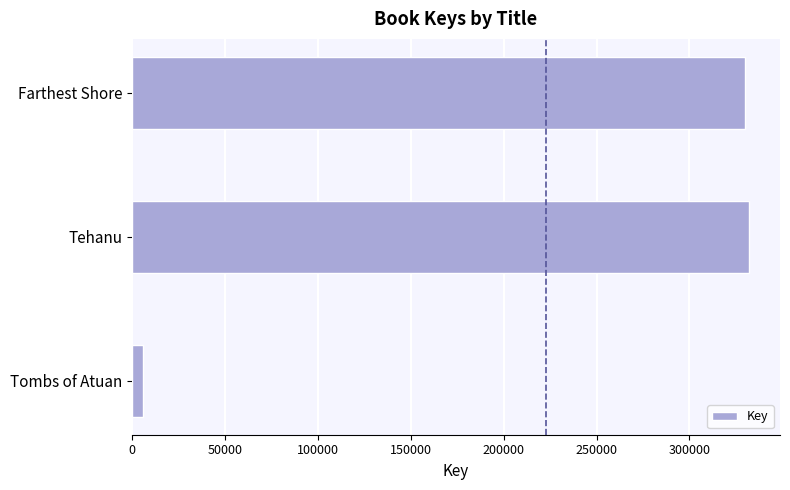

What is the value of the 1st bar from the top?

329990